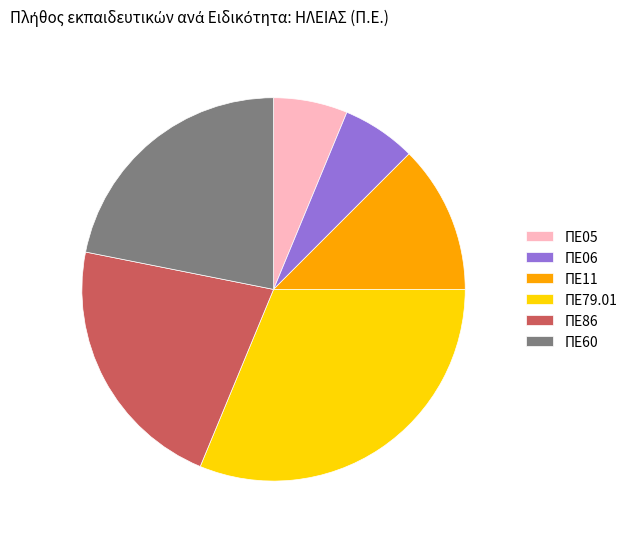

Is there a majority slice in this chart?

No